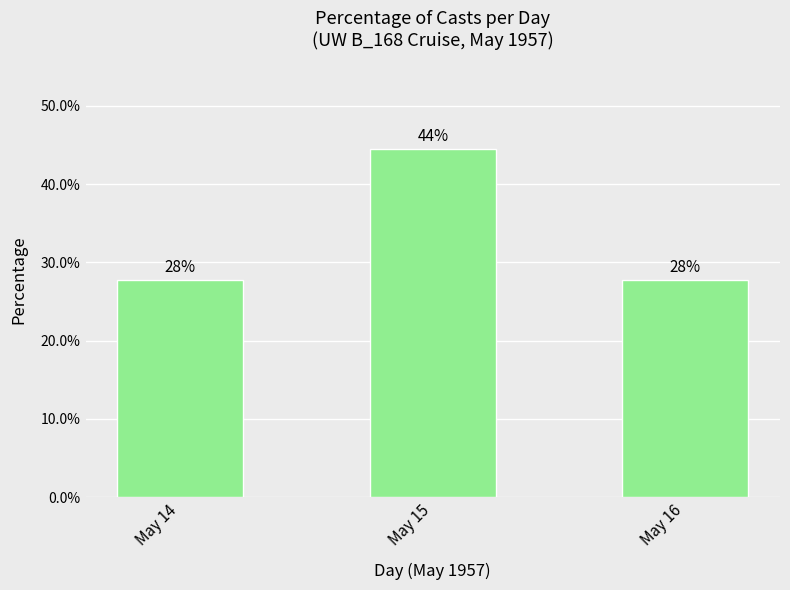

What is the average value?

33.3